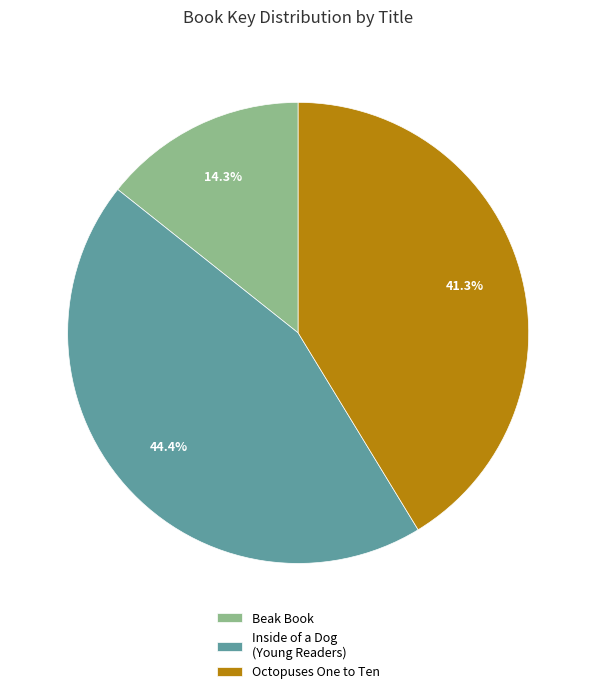

Count the number of slices in the pie.

3